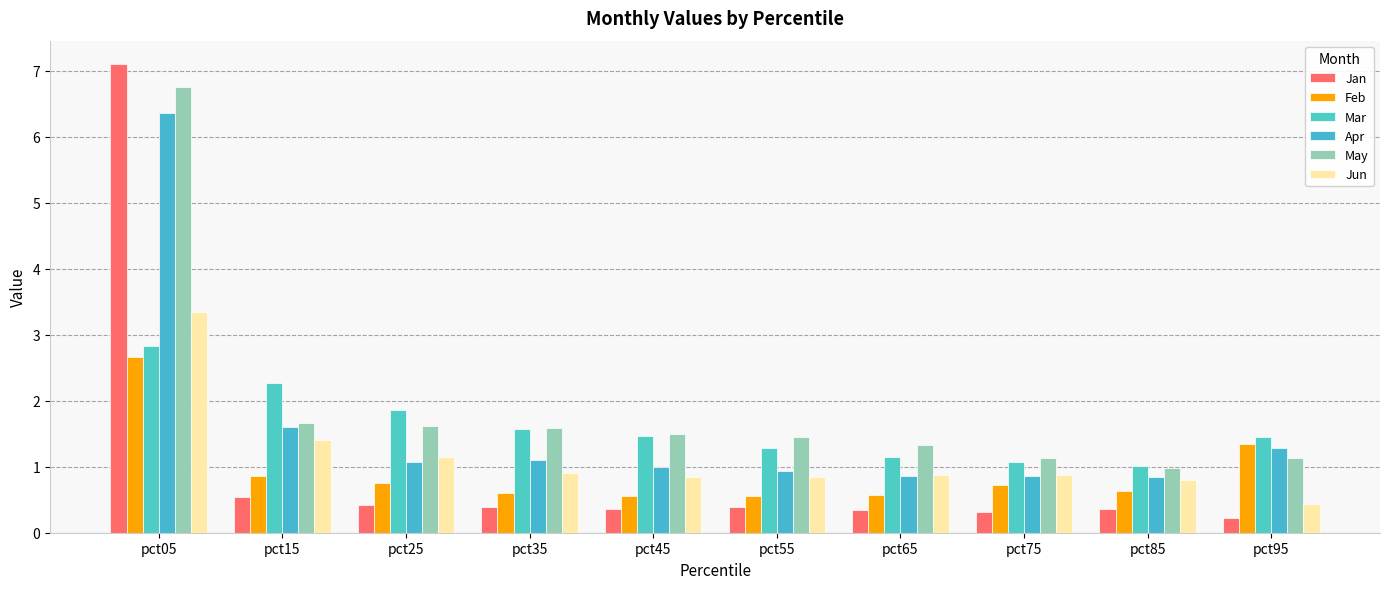

Rank the series at pct65 from lowest to highest value.

Jan, Feb, Apr, Jun, Mar, May